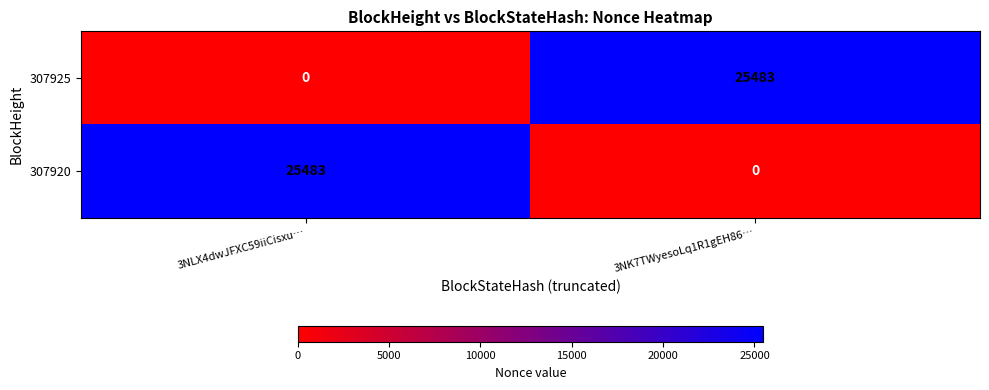

True or false: 307920 has a value of 39763 at 3NLX4dwJFXC59iiCisxu….

False